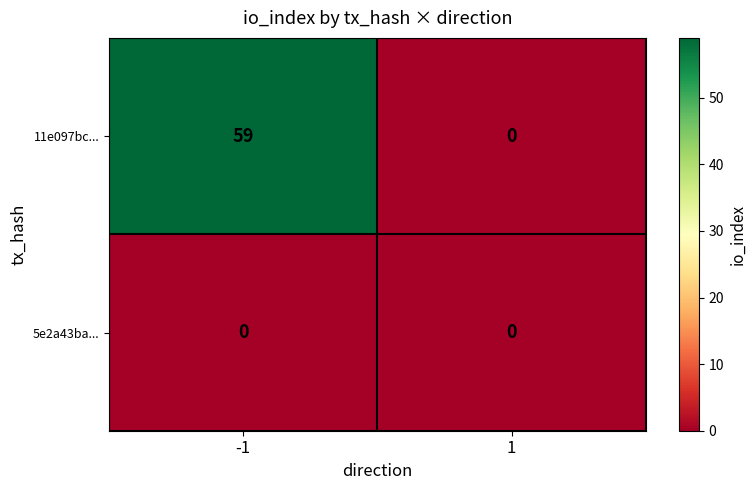

What is the average value of the 11e097bc... series?

30